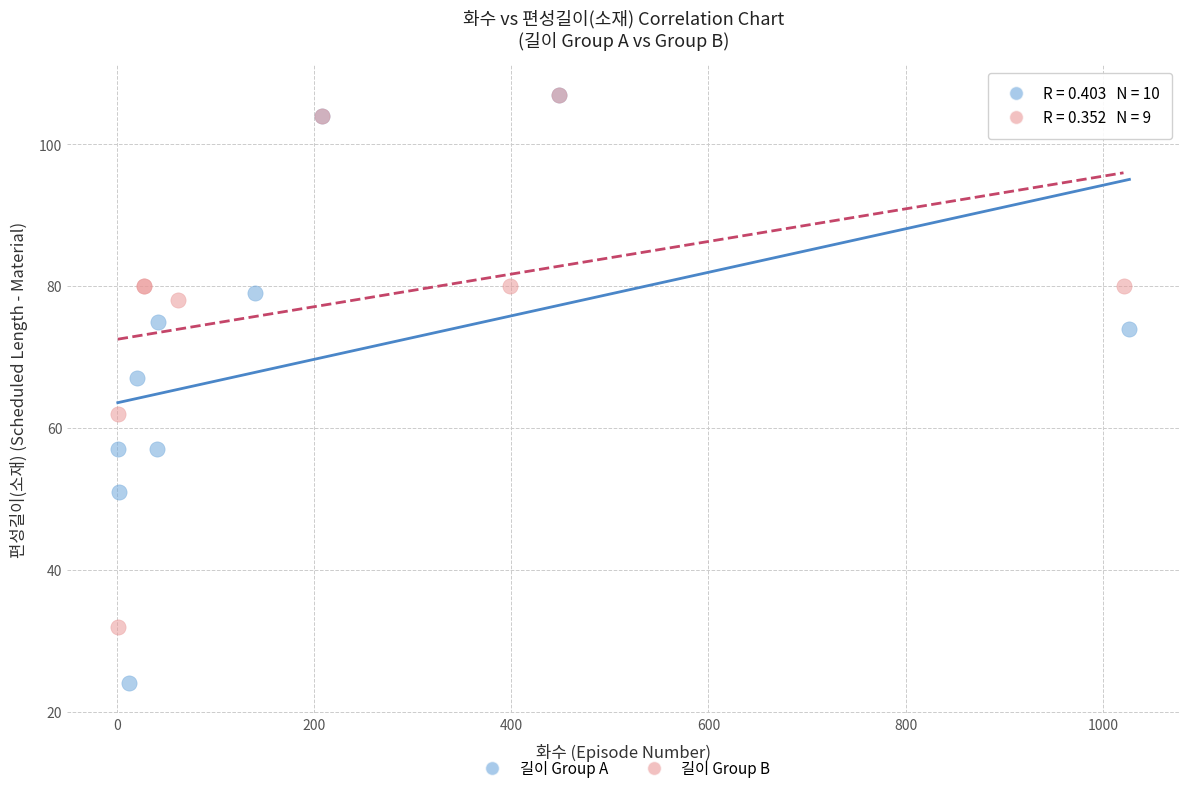

Which series has the largest Y range (max minus min)?

길이 Group A